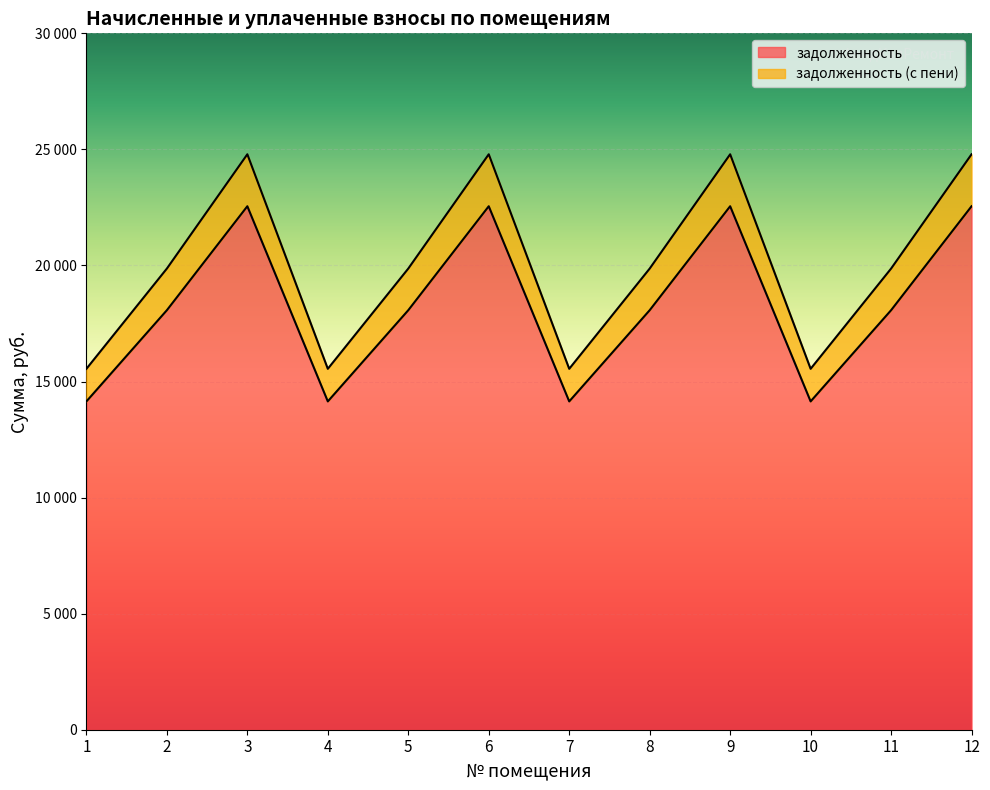

How many lines are shown in the chart?

2